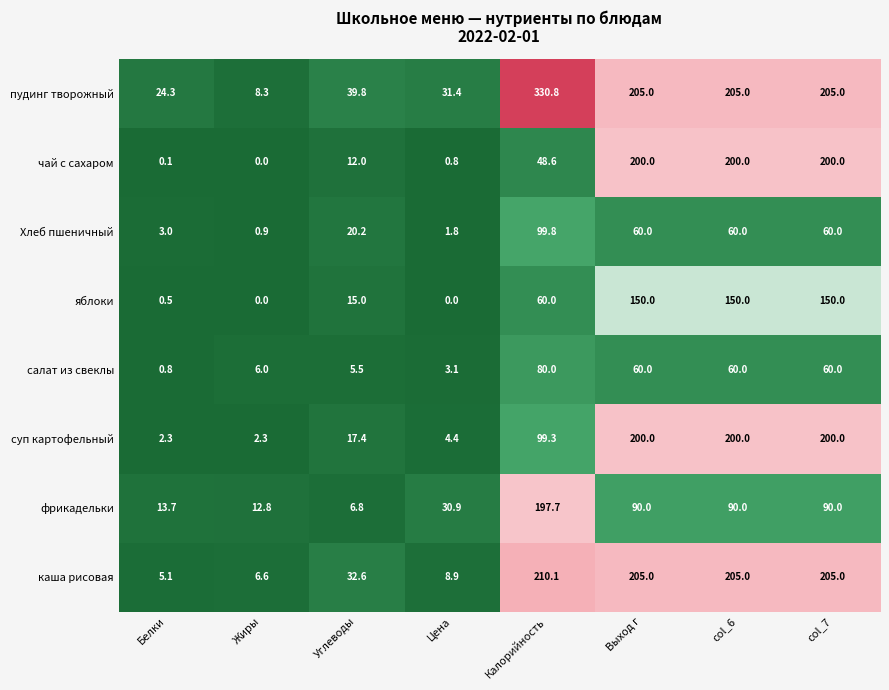

Which series has the widest spread of values?

пудинг творожный